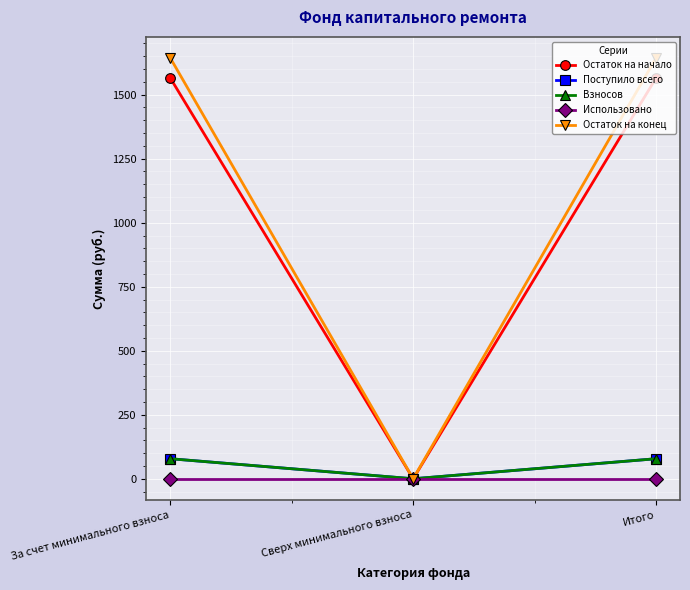

At which label is Остаток на конец closest to 821?

Сверх минимального взноса